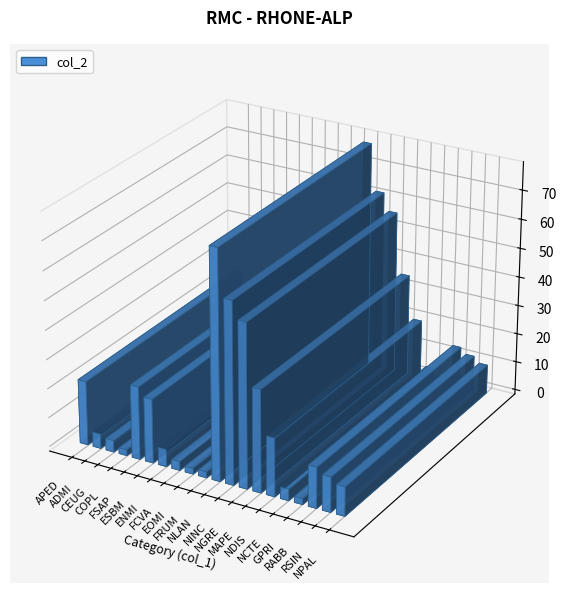

What is the change in value from APED to NLAN?

+56